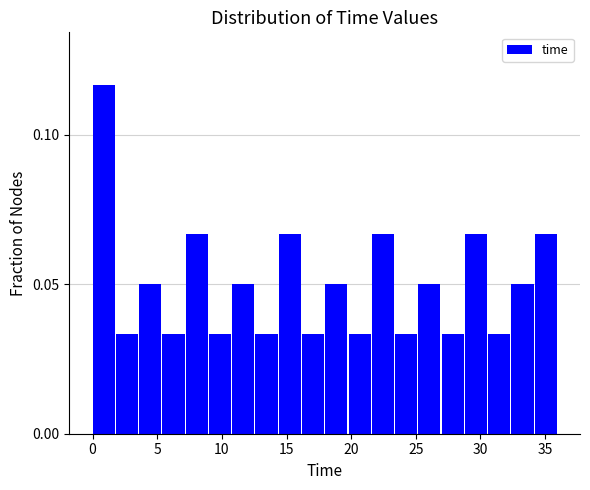

Around what value on the x-axis is the tallest bar? Give the approximate position of its centre, as read against the axis.

1.0